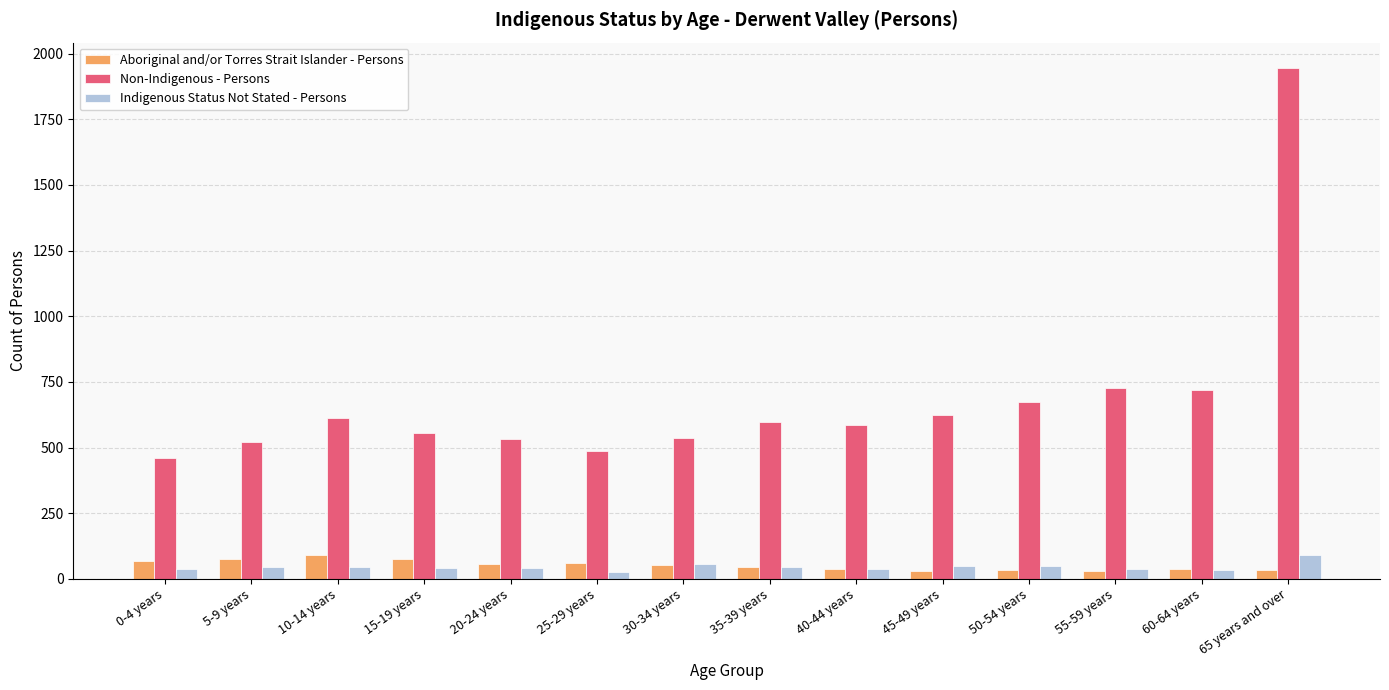

At which category is the sum across all series the highest?

65 years and over